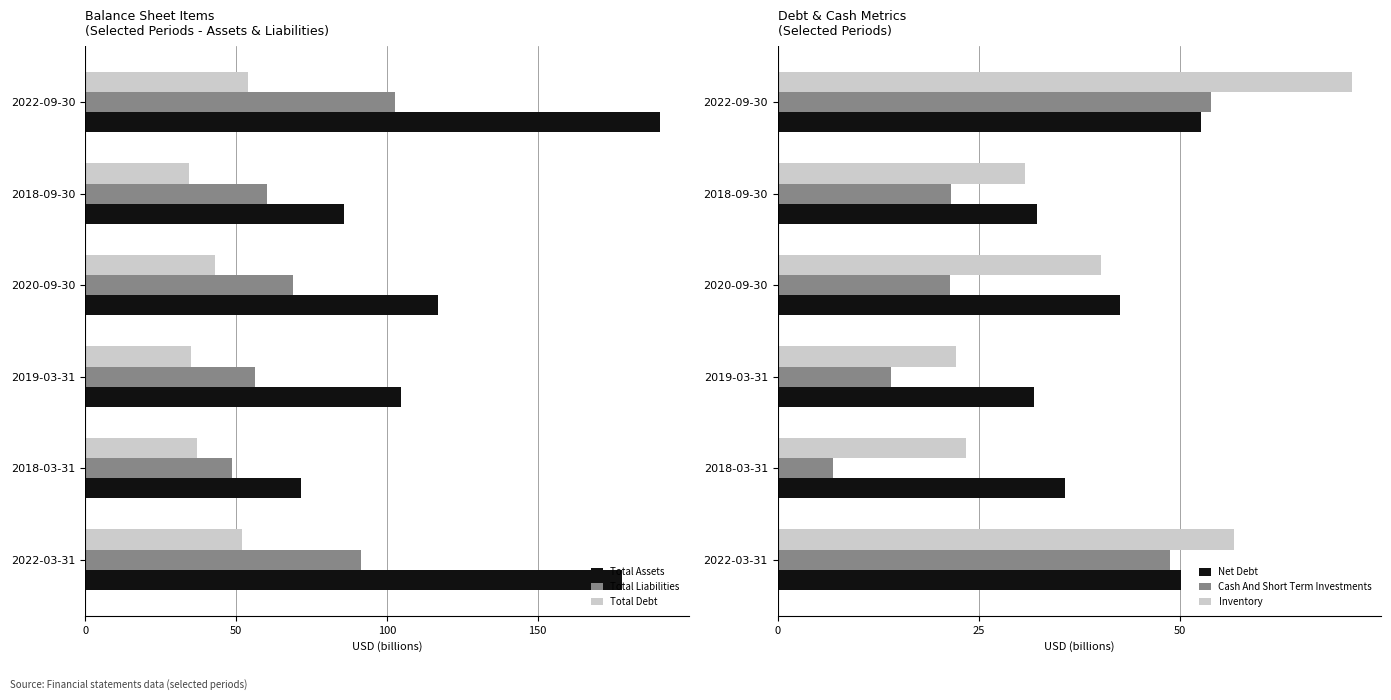

The Inventory series shows 37.2 at 2019-03-31. True or false?

False